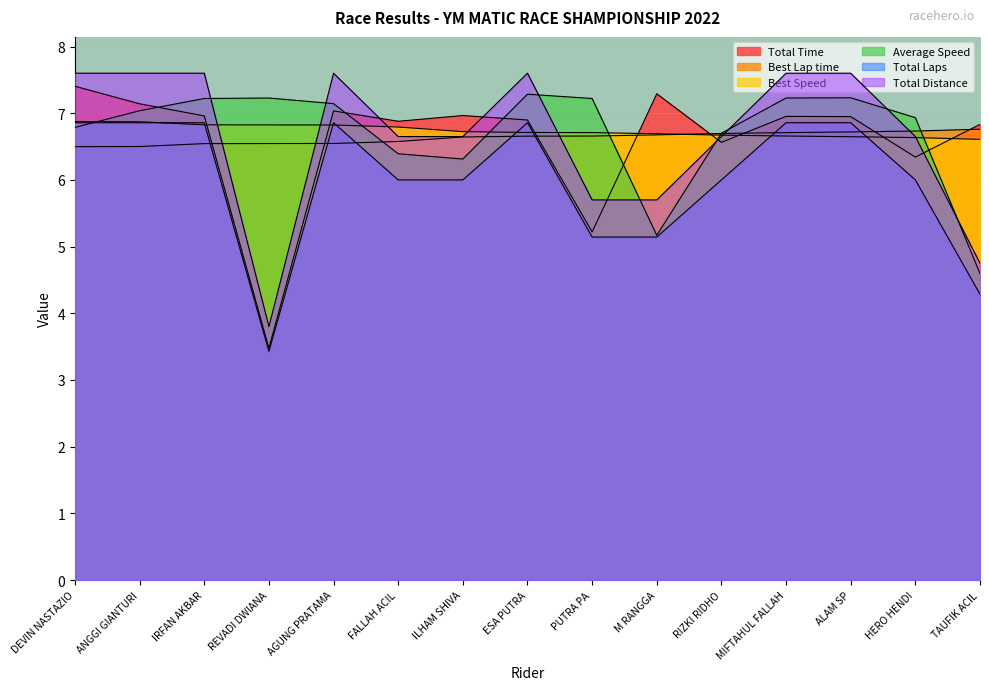

True or false: Total Time has more than 2 interior local peaks.

True